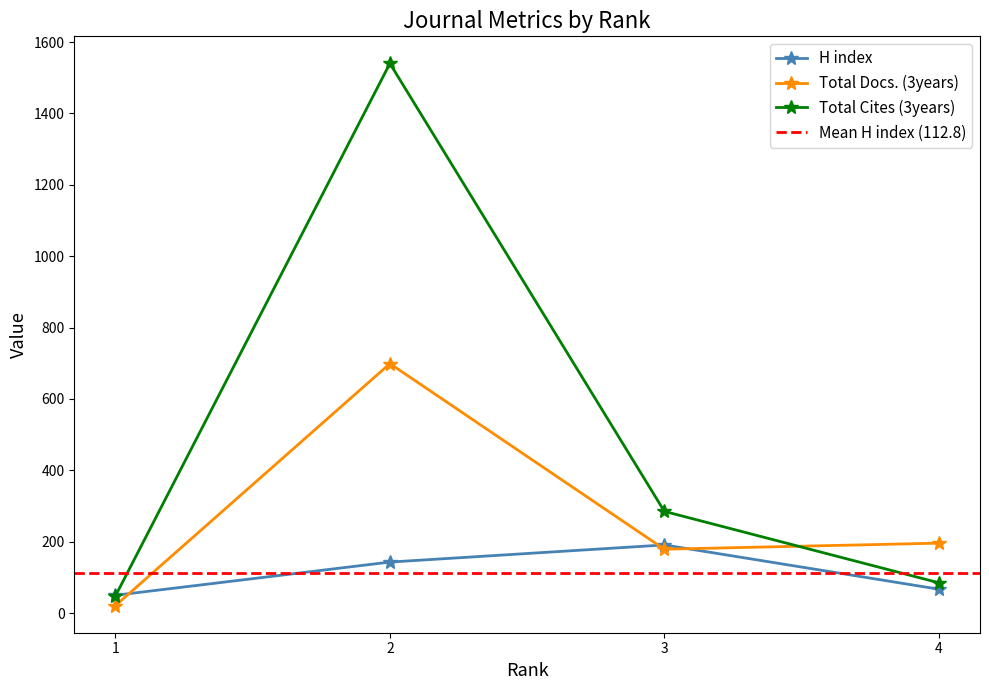

True or false: Total Cites (3years) and H index intersect in this chart.

True